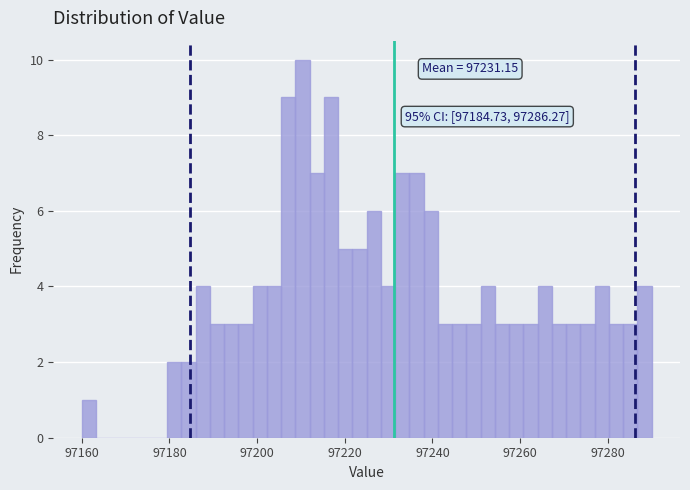

Read against the x-axis, roughly where is the centre of the tallest bar?

97210